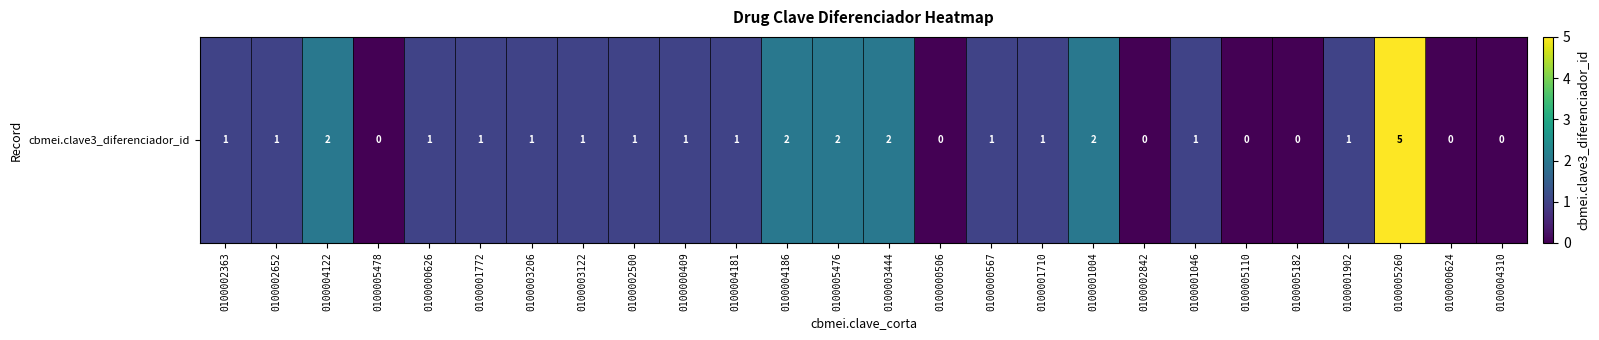

What is the average value?

1